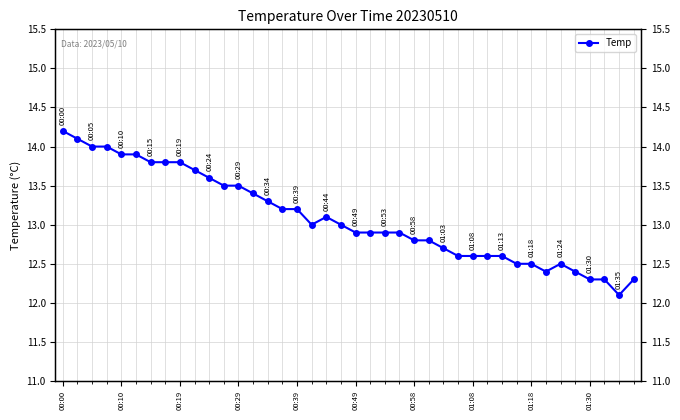

The value at 01:08 is 23.4. True or false?

False